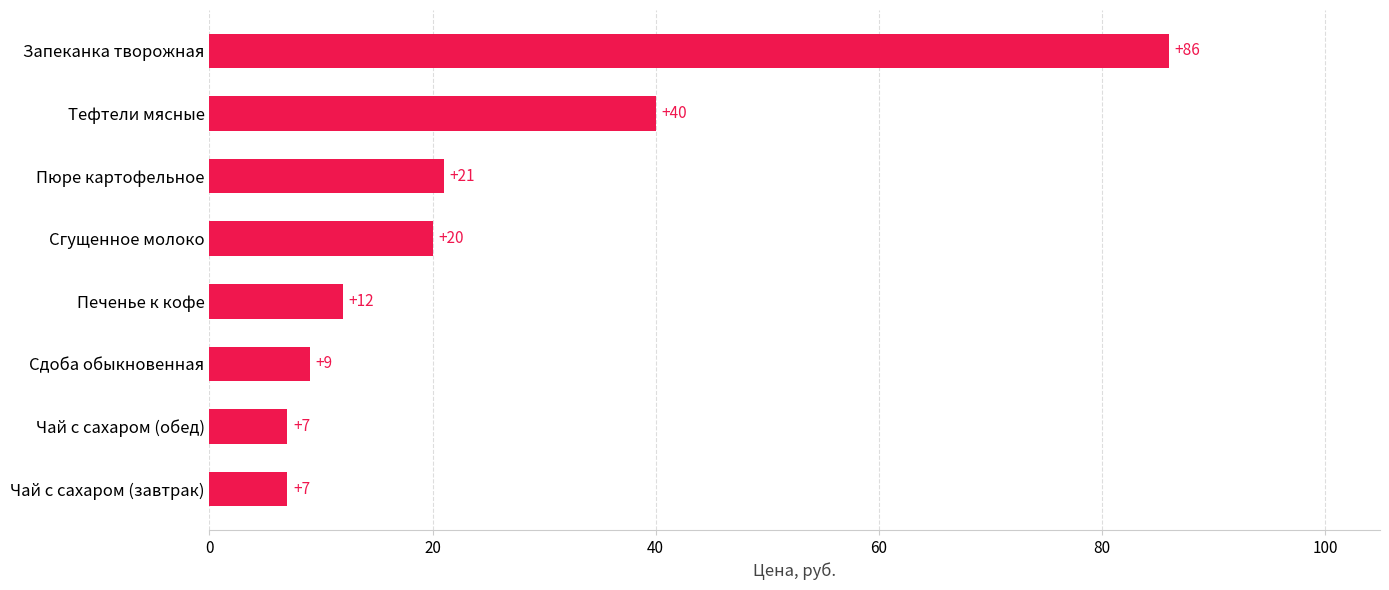

Which has a higher value, Запеканка творожная or Чай с сахаром (завтрак)?

Запеканка творожная